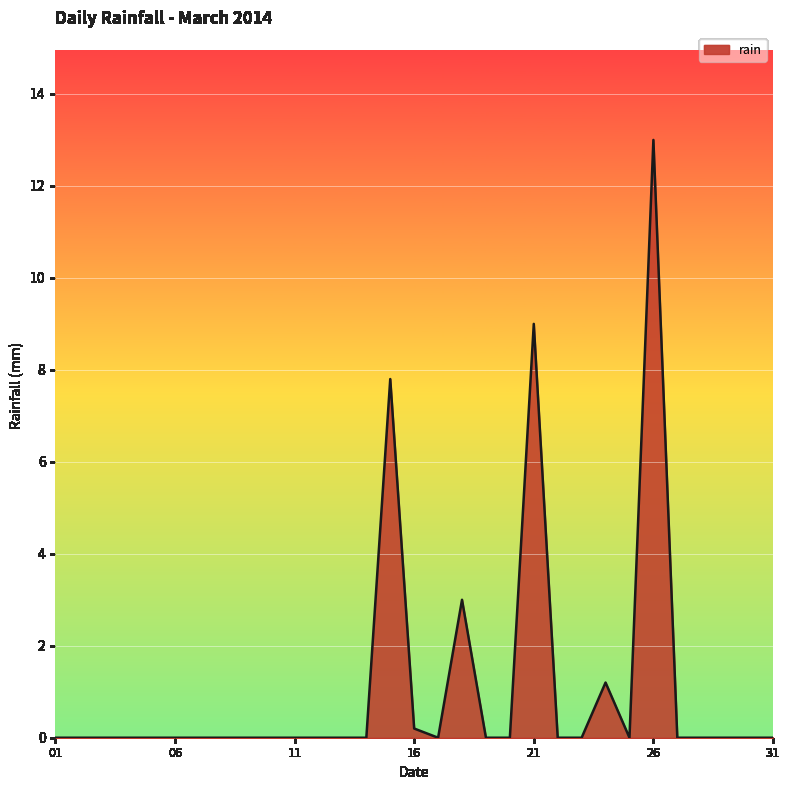

What is the greatest value displayed?

13.0